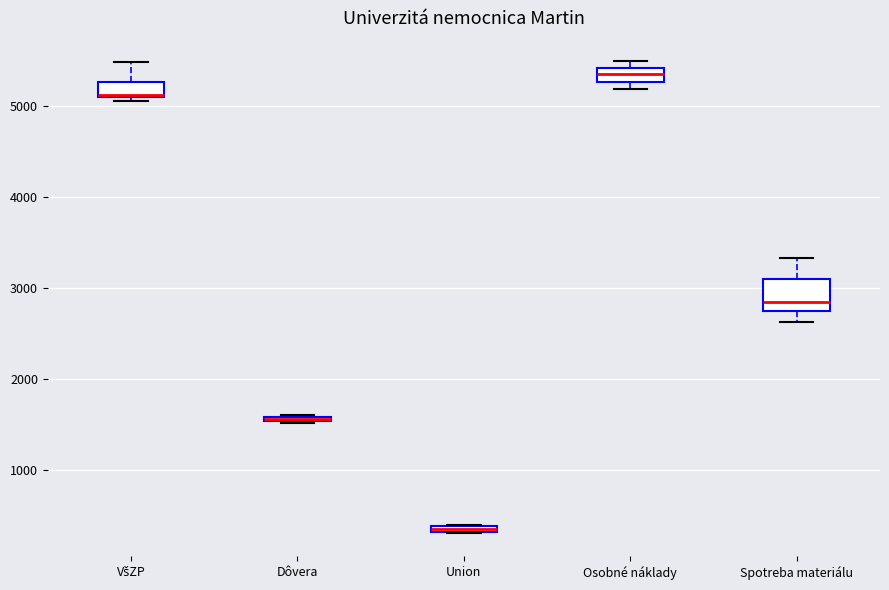

Comparing the boxes themselves (not the whiskers), which one is the tallest?

Spotreba materiálu